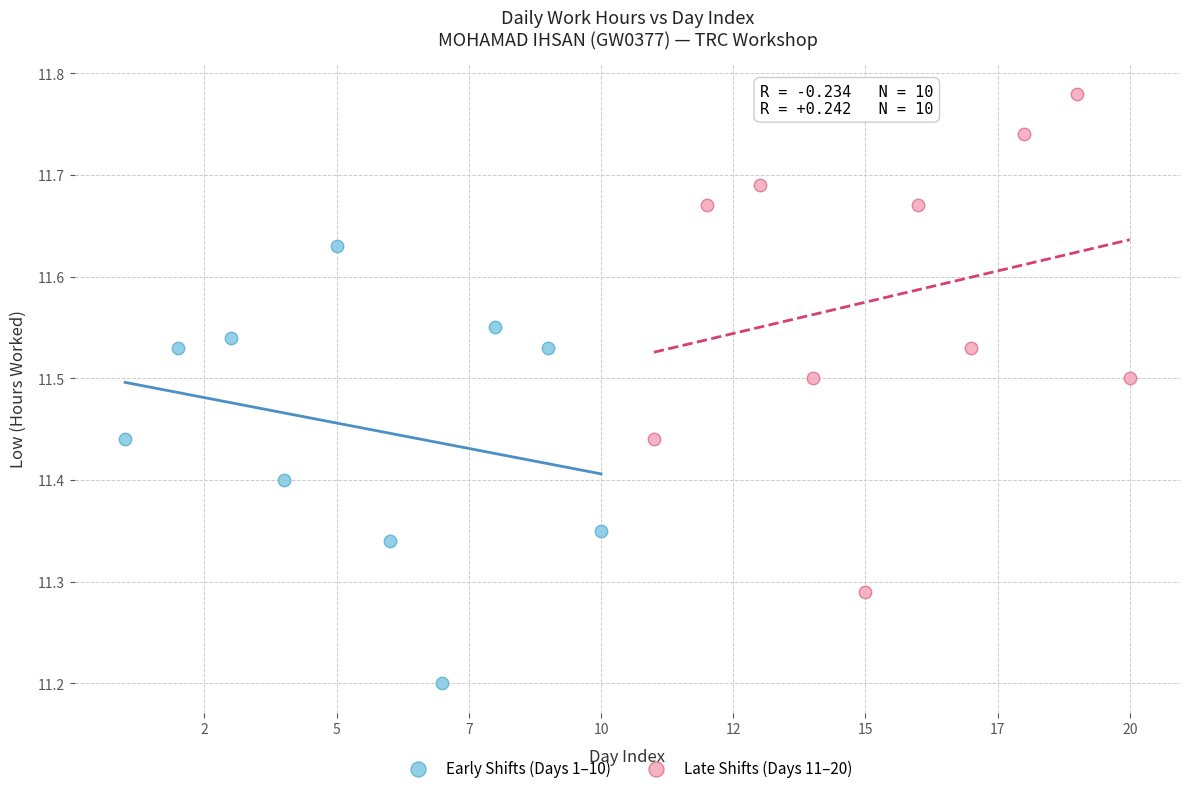

What are all the series names shown in the legend?

Early Shifts (Days 1–10), Late Shifts (Days 11–20)